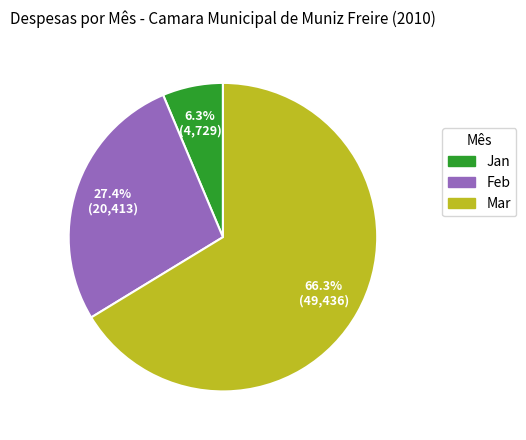

Is there a majority slice in this chart?

Yes